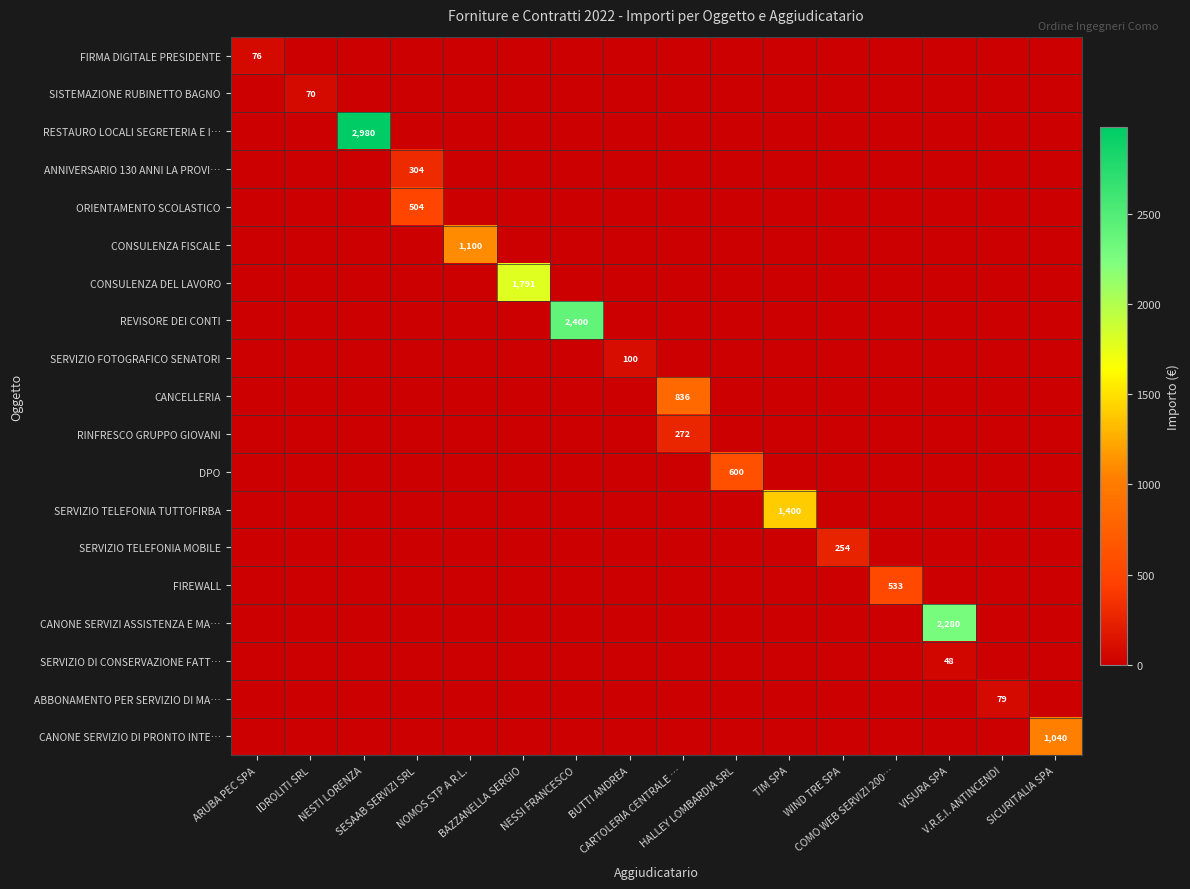

Count the number of categories in the chart.

16